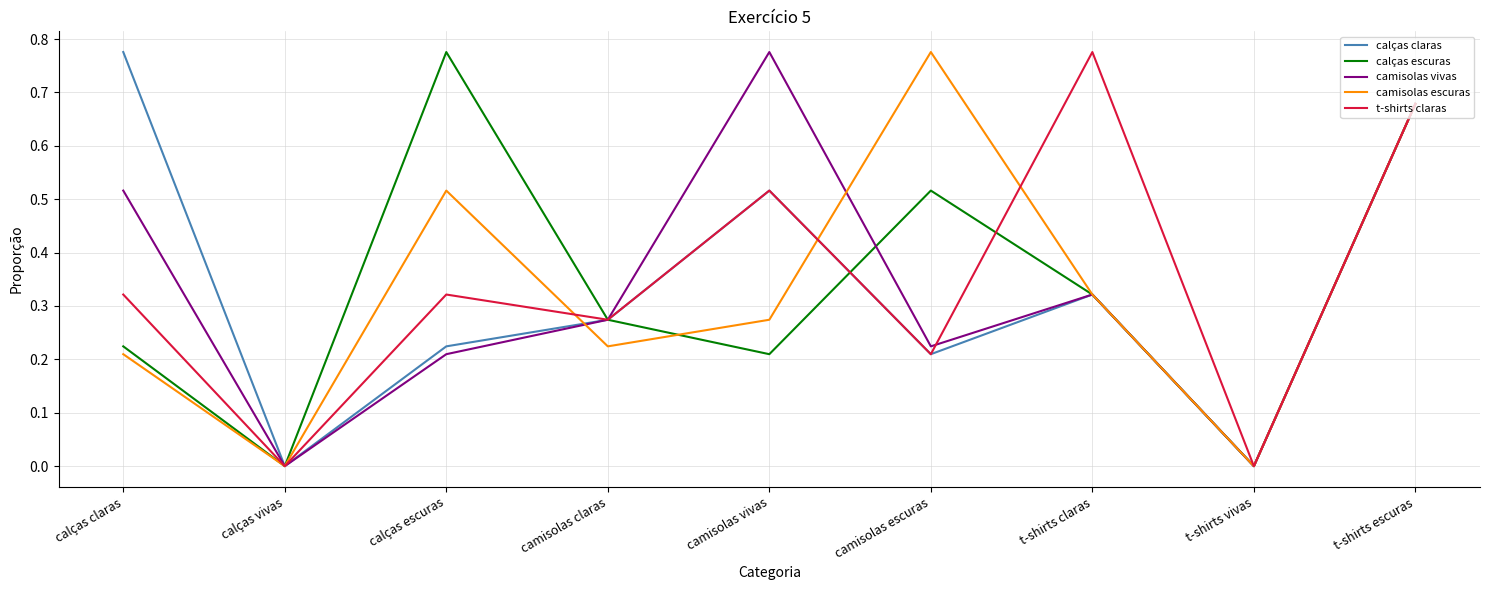

The calças escuras series shows 0.3 at calças claras. True or false?

False